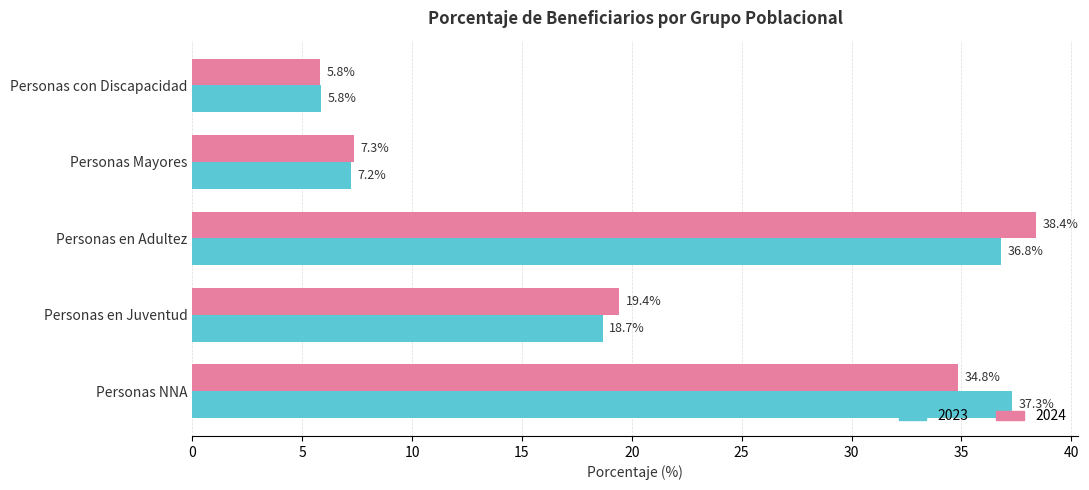

At how many categories does at least one series exceed 11?

3